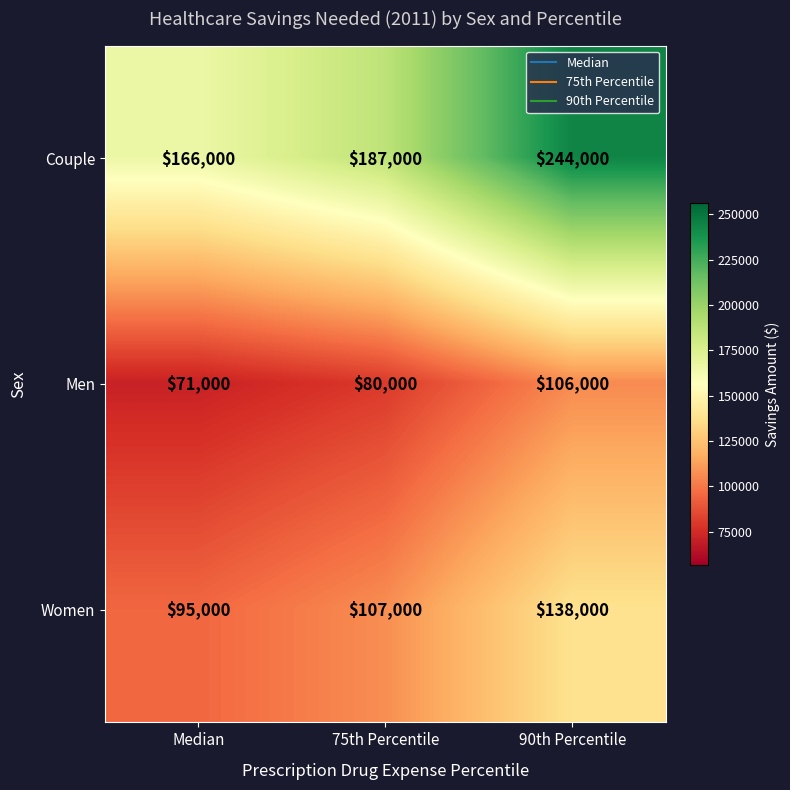

Reading left to right, extract all data points from this chart.

Couple: Median=166000	75th Percentile=187000	90th Percentile=244000
Men: Median=71000	75th Percentile=80000	90th Percentile=106000
Women: Median=95000	75th Percentile=107000	90th Percentile=138000